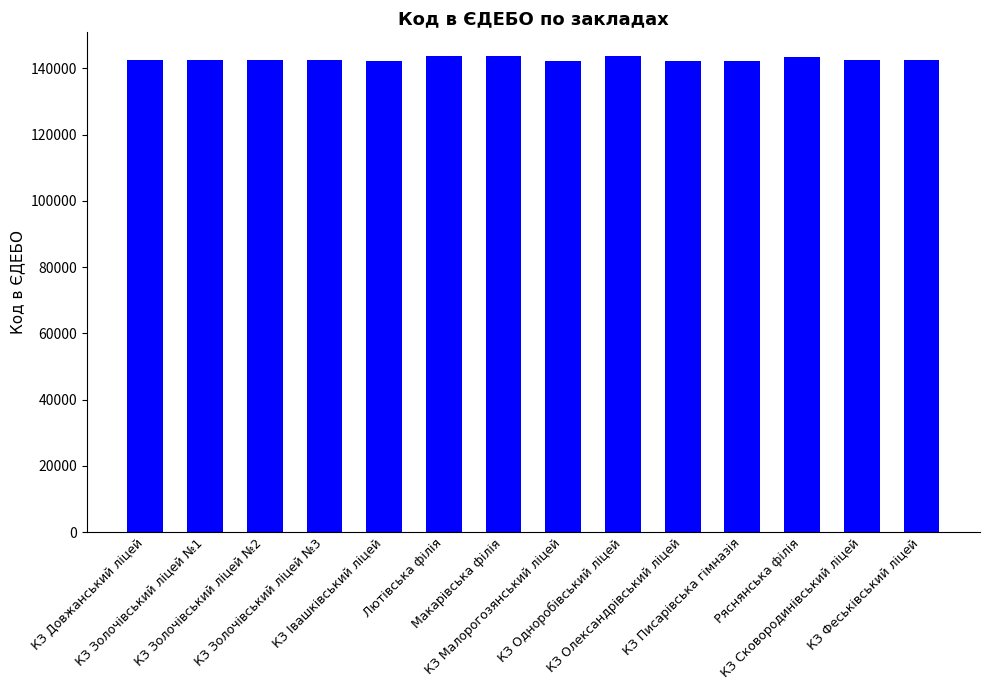

What is the label of the 8th bar from the left?

КЗ Малорогозянський ліцей